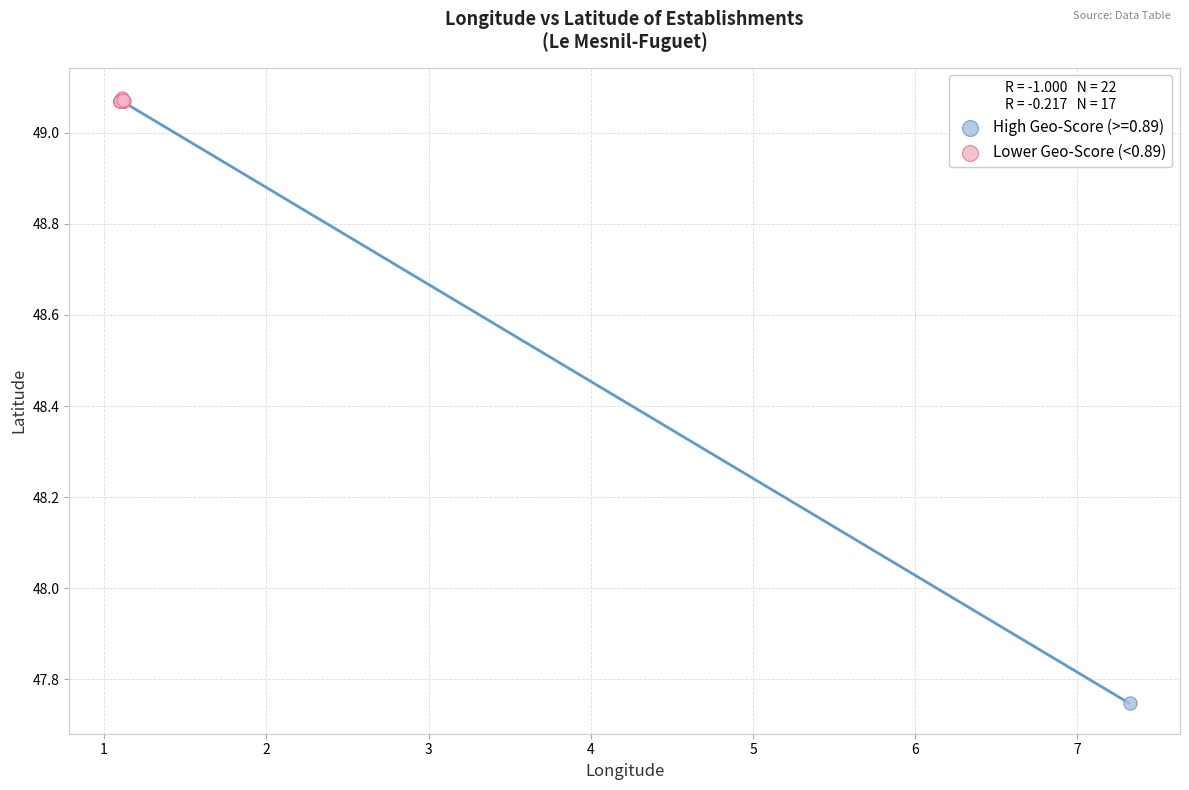

Which series reaches the minimum Y coordinate?

High Geo-Score (>=0.89)